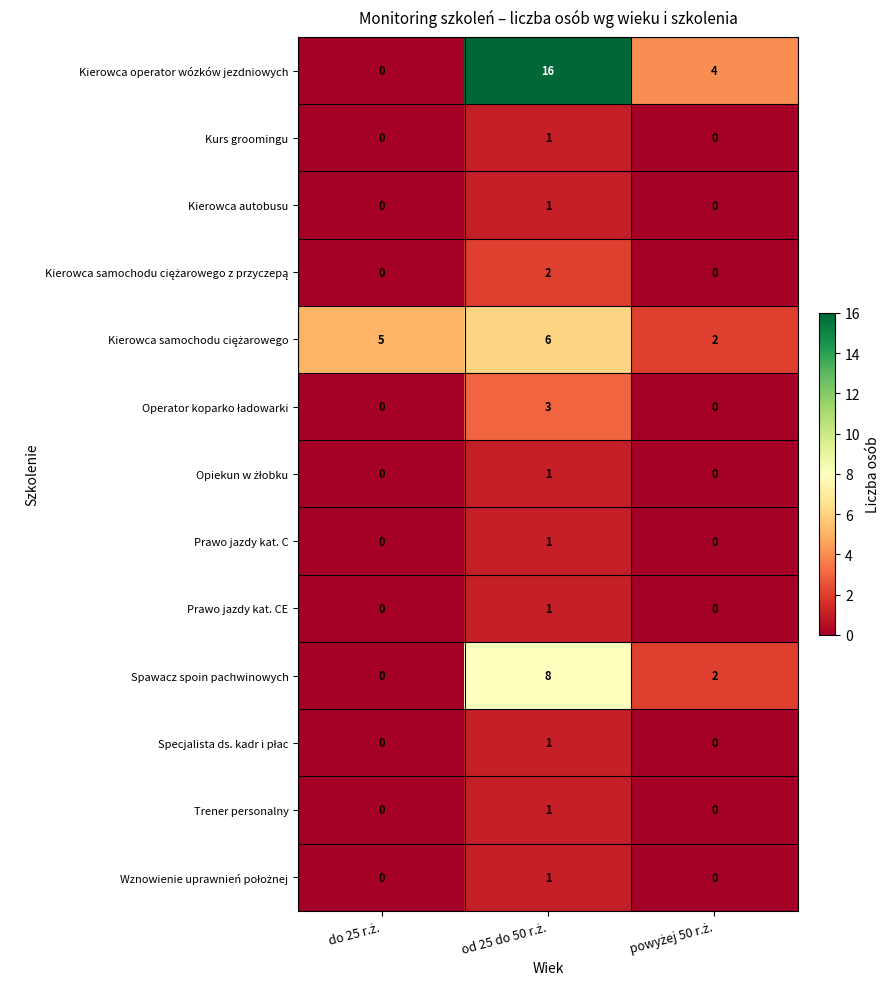

Which series has the widest spread of values?

Kierowca operator wózków jezdniowych